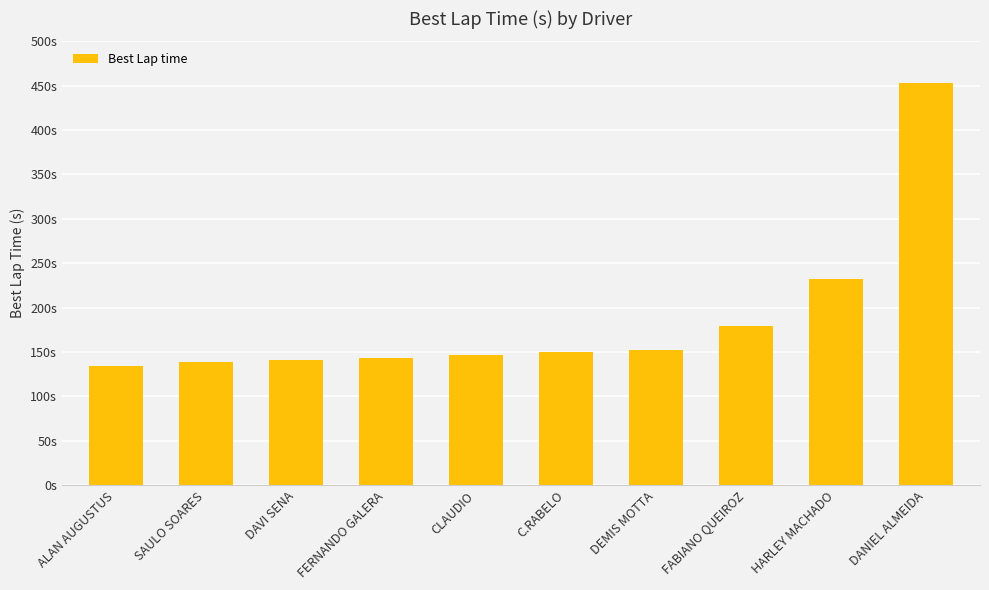

What is the smallest value displayed?

134.8